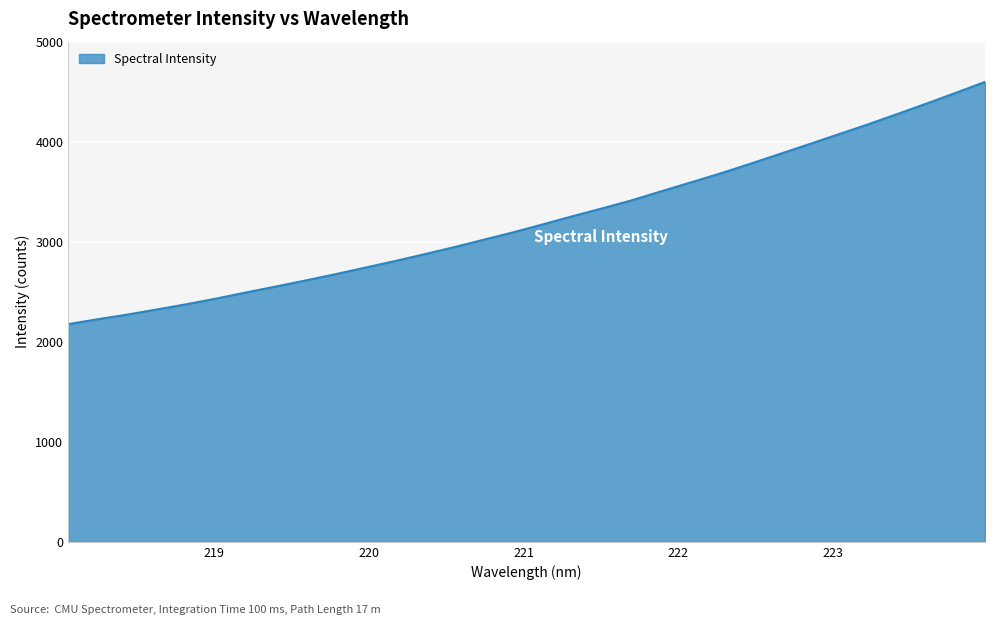

Reading left to right, what are all the values shown in this chart?

2176.0	2225.1	2271.6	2322.8	2375.0	2431.4	2492.1	2551.1	2611.3	2673.3	2738.6	2803.8	2872.2	2942.5	3016.8	3090.8	3170.1	3251.0	3329.8	3409.7	3499.8	3588.8	3678.4	3773.6	3871.4	3969.9	4069.7	4168.6	4273.3	4378.6	4486.8	4597.3